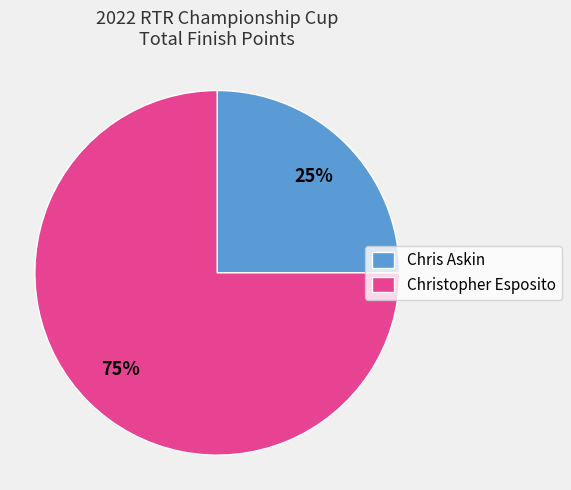

How many slices are in this pie chart?

2